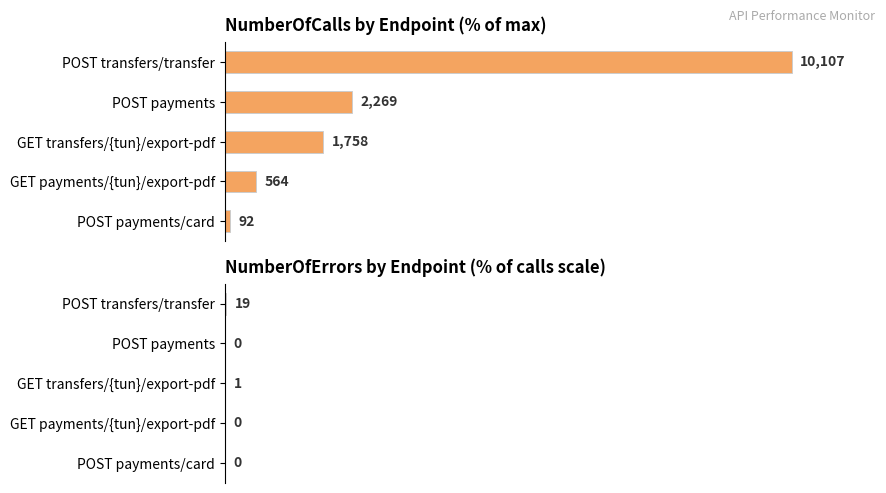

Reading right to left, extract all data points from this chart.

NumberOfCalls: 0.9	5.6	17.4	22.4	100.0
NumberOfErrors: 0.0	0.0	0.0	0.0	0.2